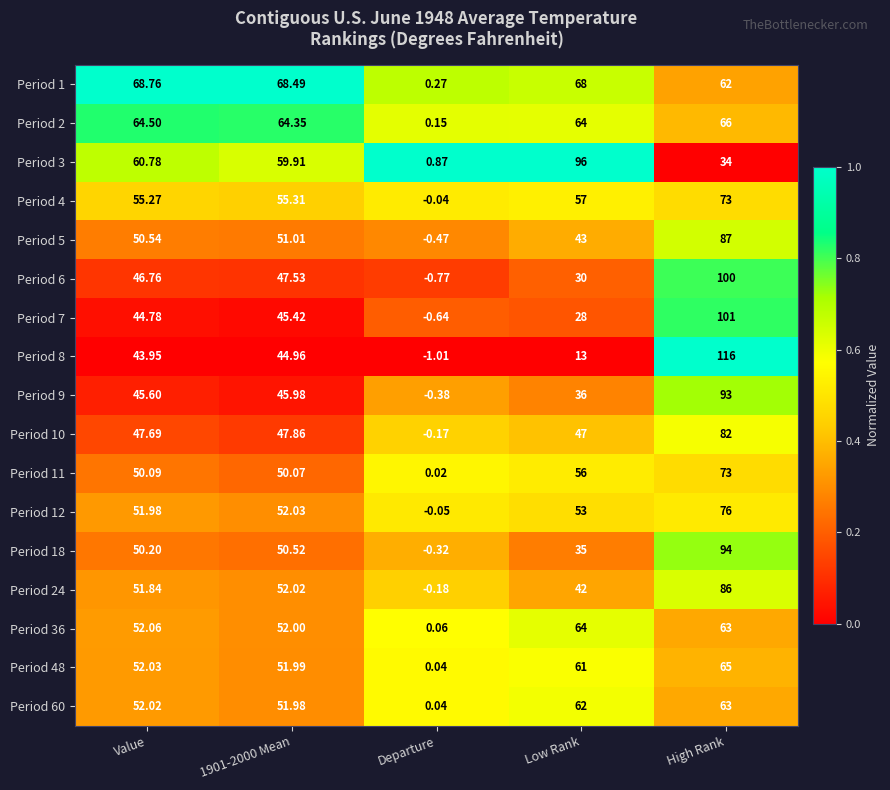

At which label does Period 10 first exceed 47?

Value